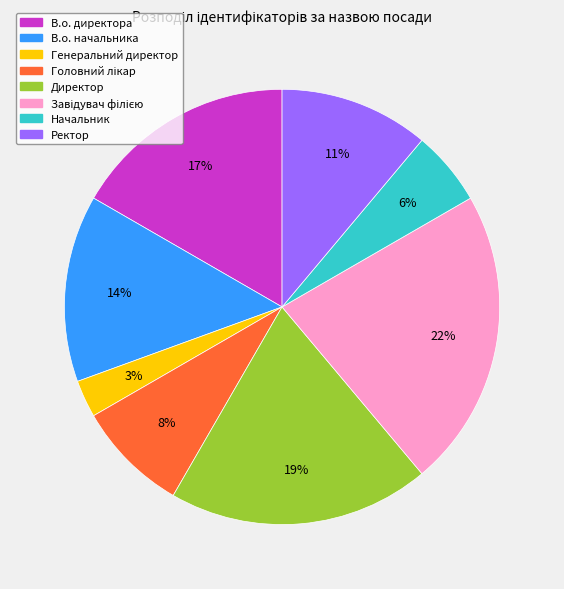

What percentage is the В.о. начальника slice, to the nearest percent?

14%